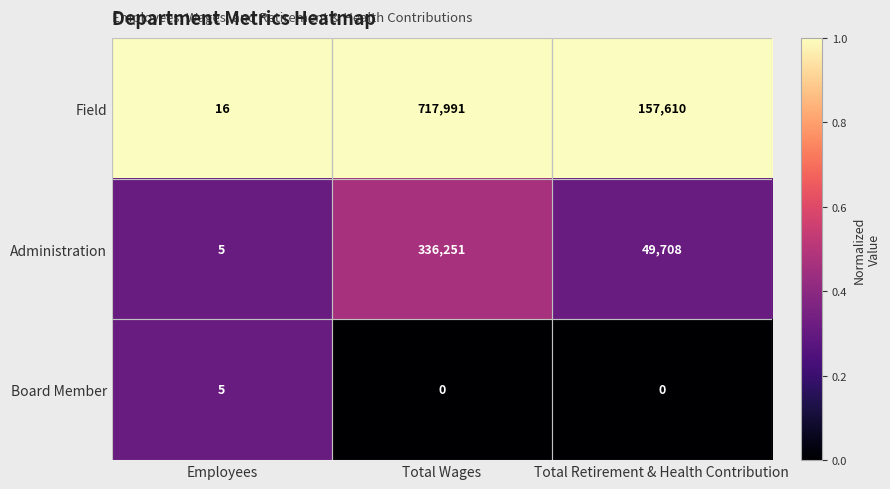

What is the maximum value shown in the chart?

717991